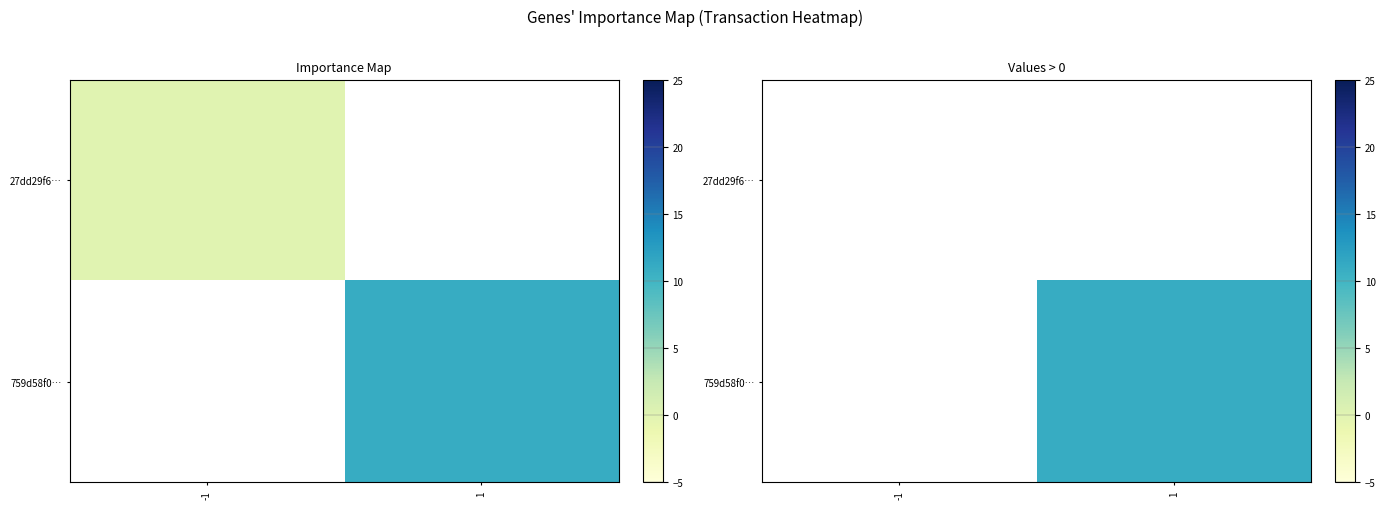

How many data points does each series have?

2